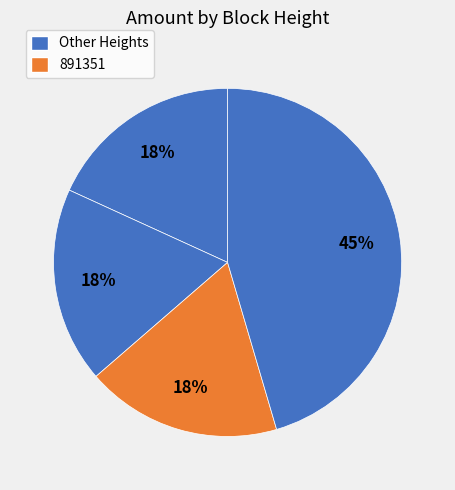

Count the number of slices in the pie.

4